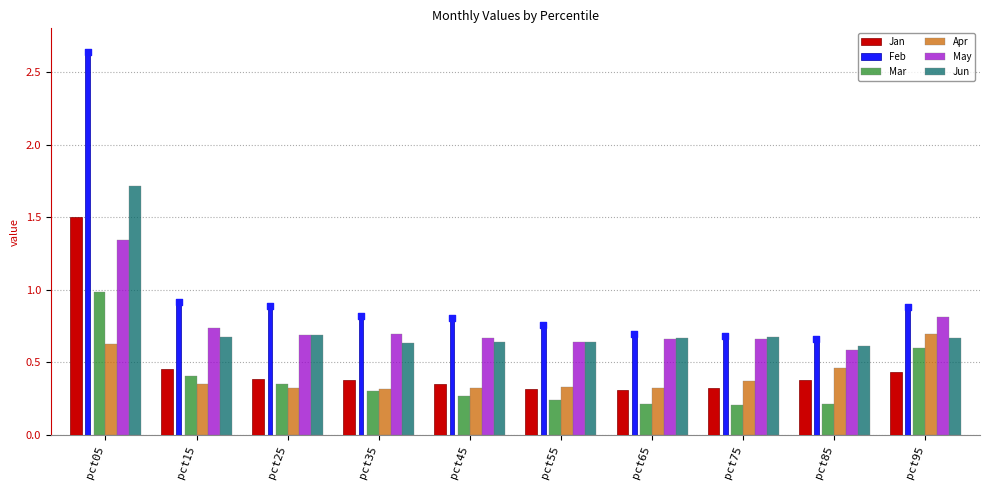

Which series has the largest Y range (max minus min)?

Feb